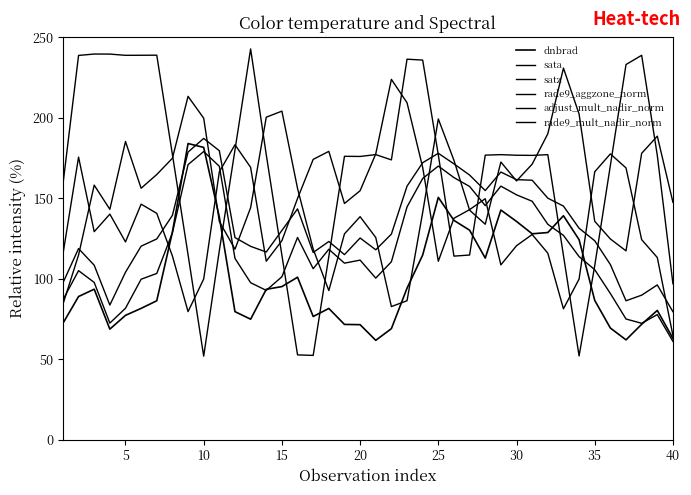

How many intersections are there between rade9_mult_nadir_norm and sata?

8